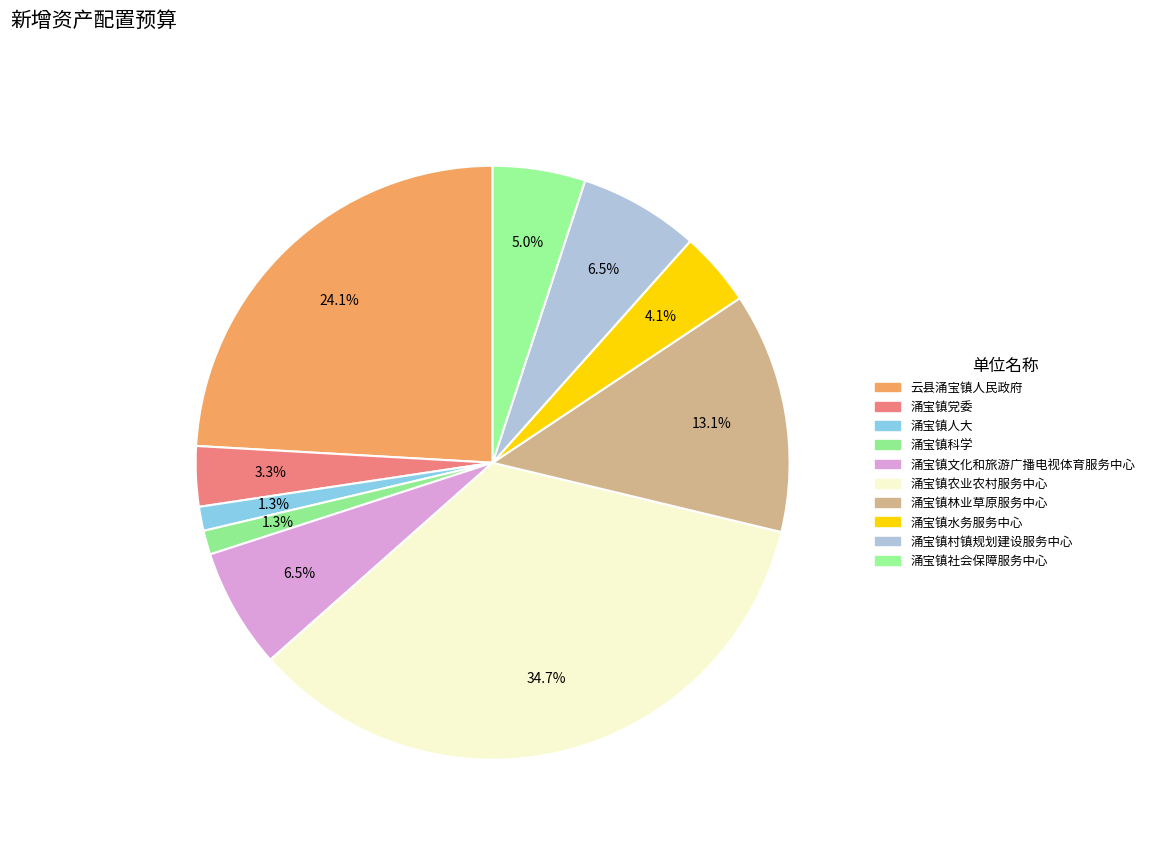

To the nearest percent, what is the difference between the 涌宝镇林业草原服务中心 and 涌宝镇党委 slice percentages?

10%